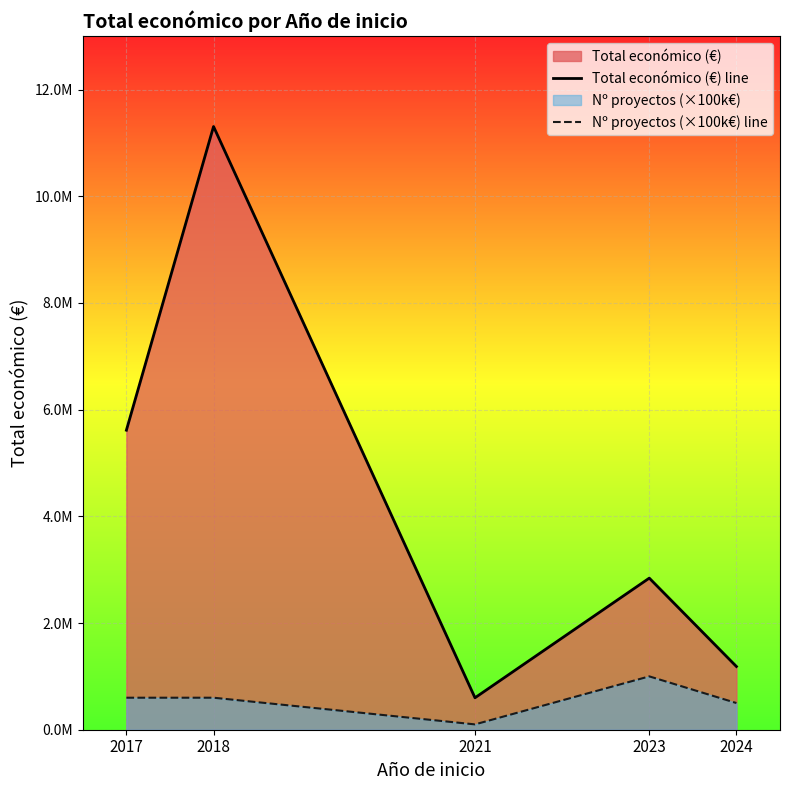

In Nº proyectos (×100k€) line, how many points are lower than both neighbors (excluding endpoints)?

1